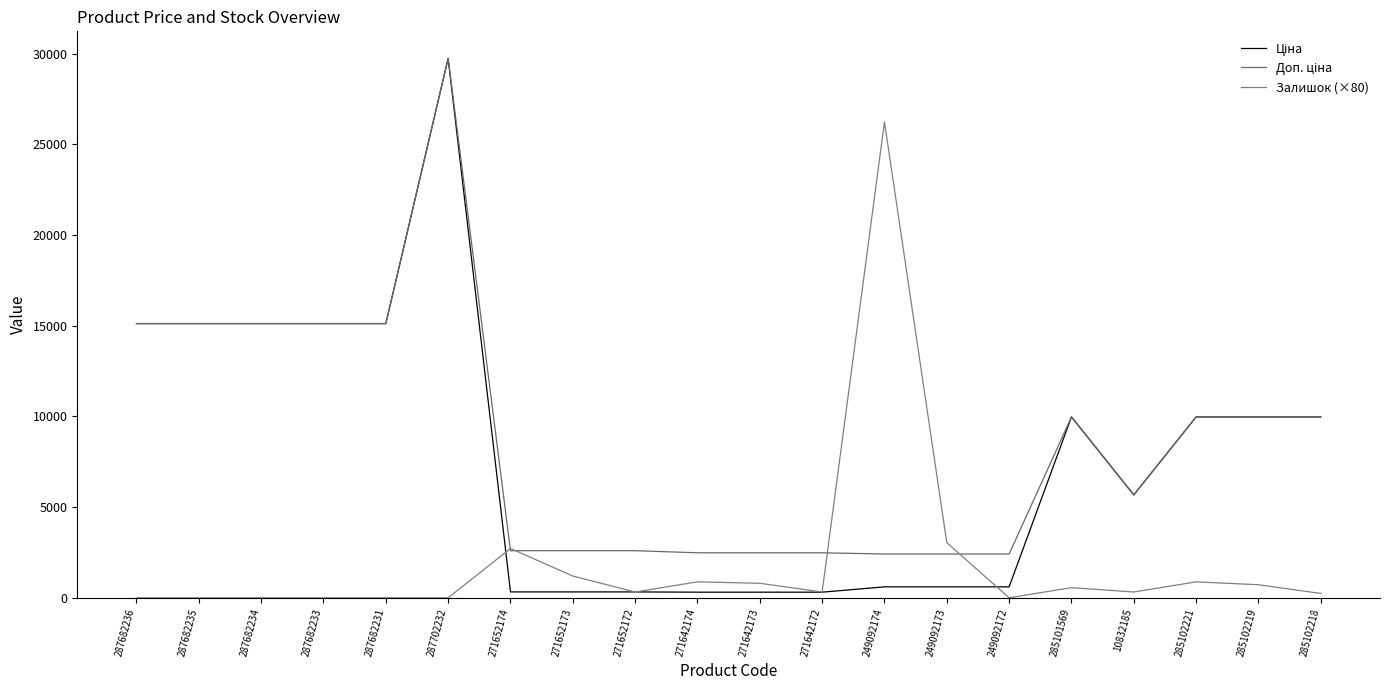

How many lines are shown in the chart?

3